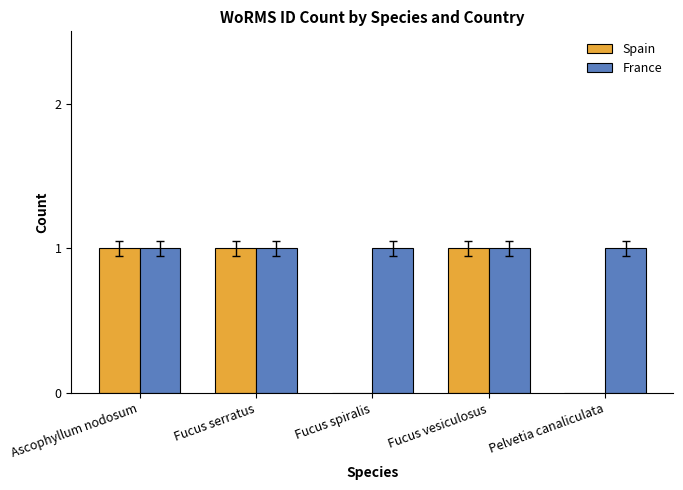

What is the sum of all Spain values?

3